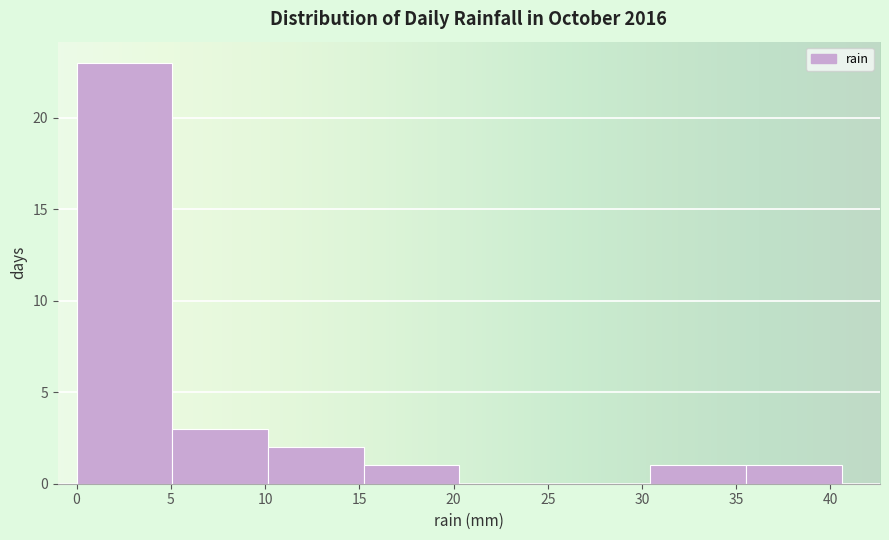

Reading left to right, list every bar in this chart as the range it spans on the x-axis followed by its height. Neither the bar edges nor the heights are printed on the chart, so give them approximately, as read against the axes.

0.0 to 5.0: 23
5.0 to 10.0: 3
10.0 to 15.0: 2
15.0 to 20.5: 1
20.5 to 25.5: 0
25.5 to 30.5: 0
30.5 to 35.5: 1
35.5 to 40.5: 1